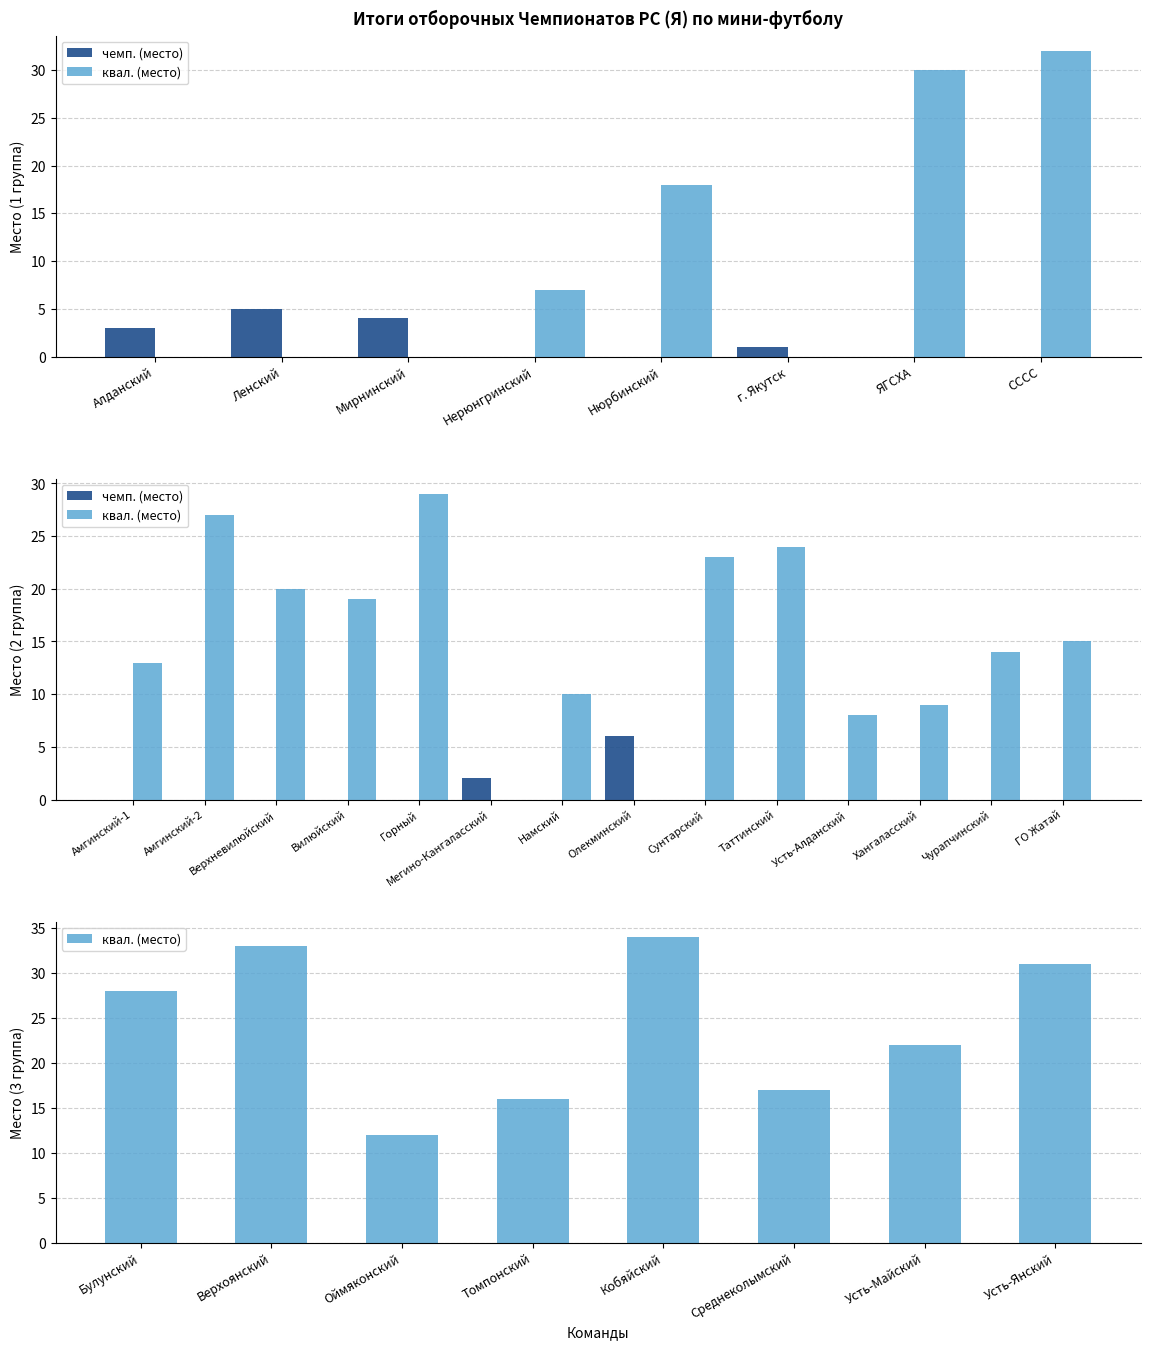

What is the maximum value for чемп. (1 группа)?

5